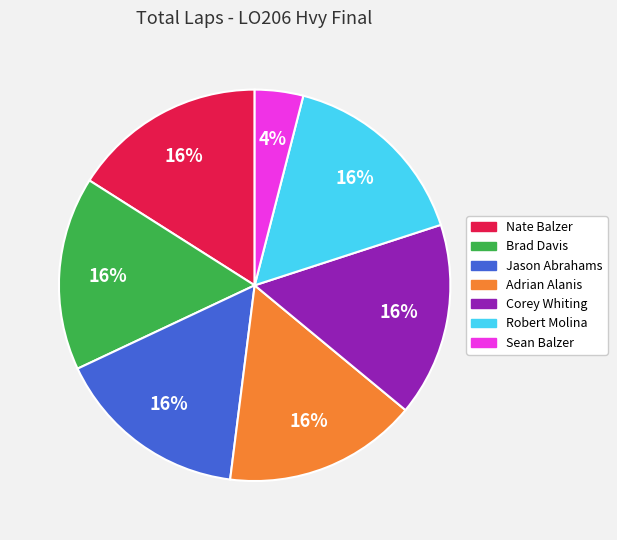

Is there a majority slice in this chart?

No